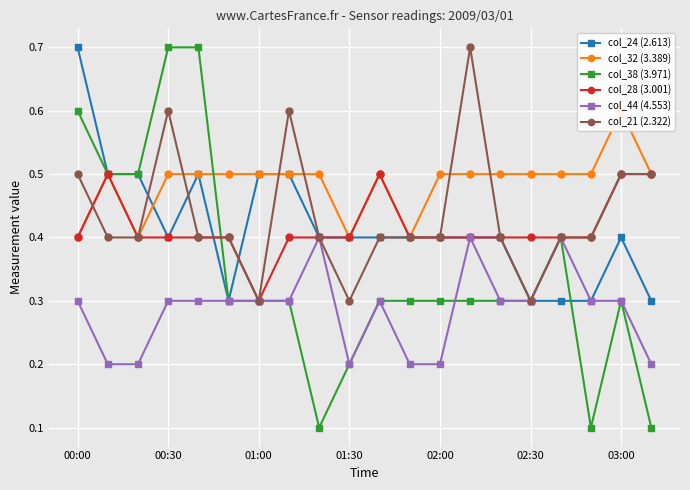

Where is col_28 (3.001) nearest to the value 0?

01:00